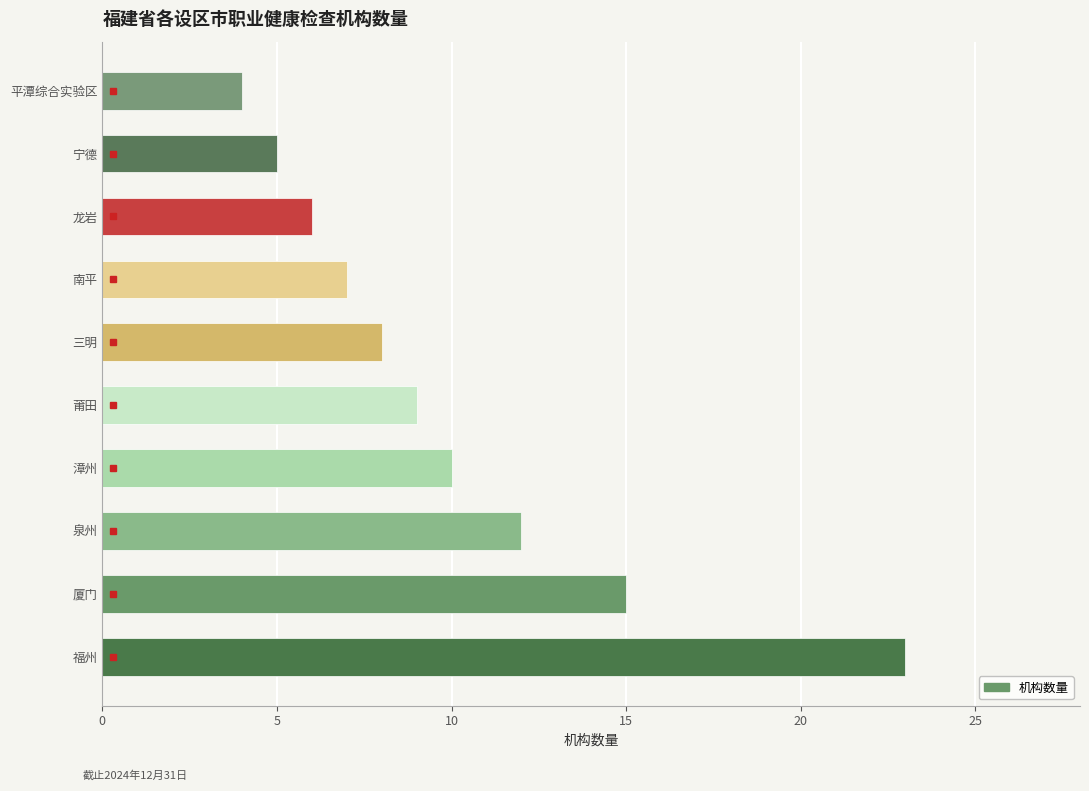

What is the minimum value shown in the chart?

4